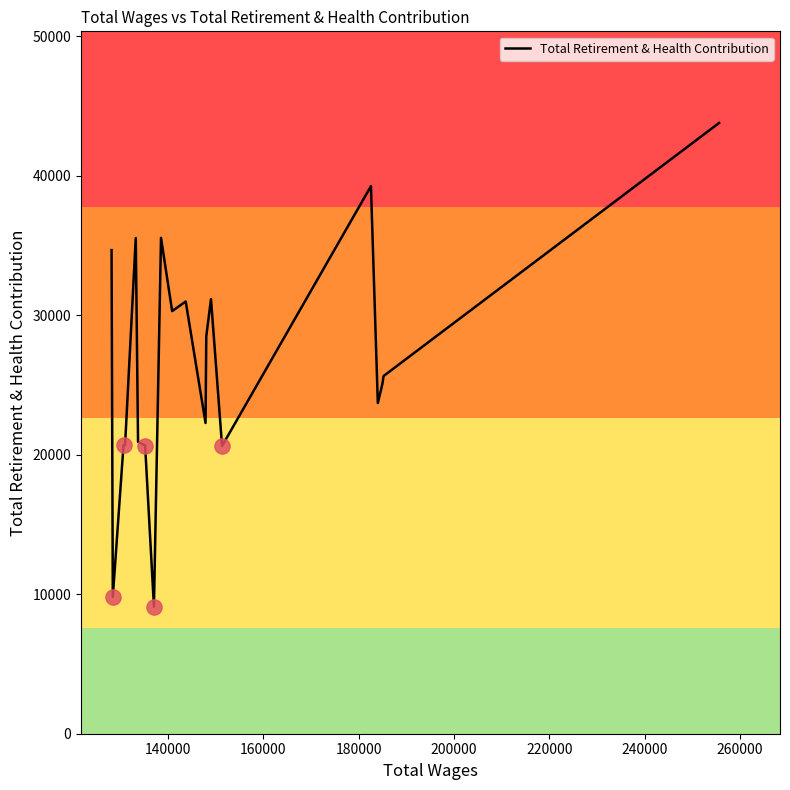

What is the minimum value shown in the chart?

9110